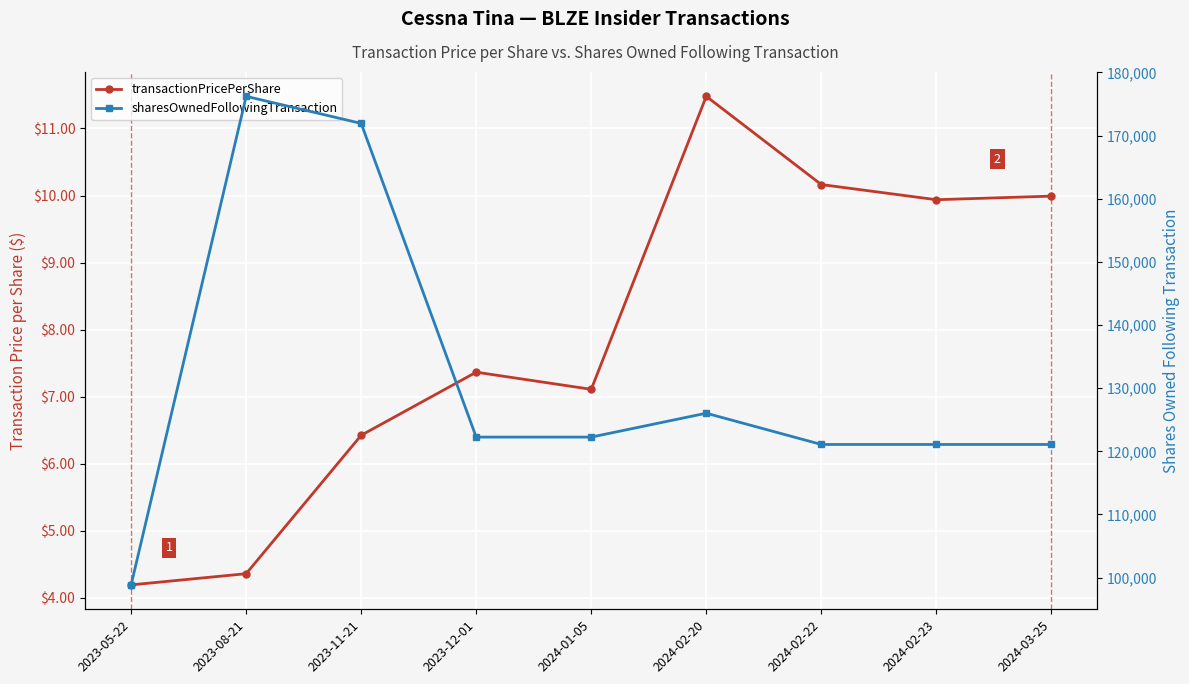

Which label corresponds to the smallest value in the chart?

2023-05-22